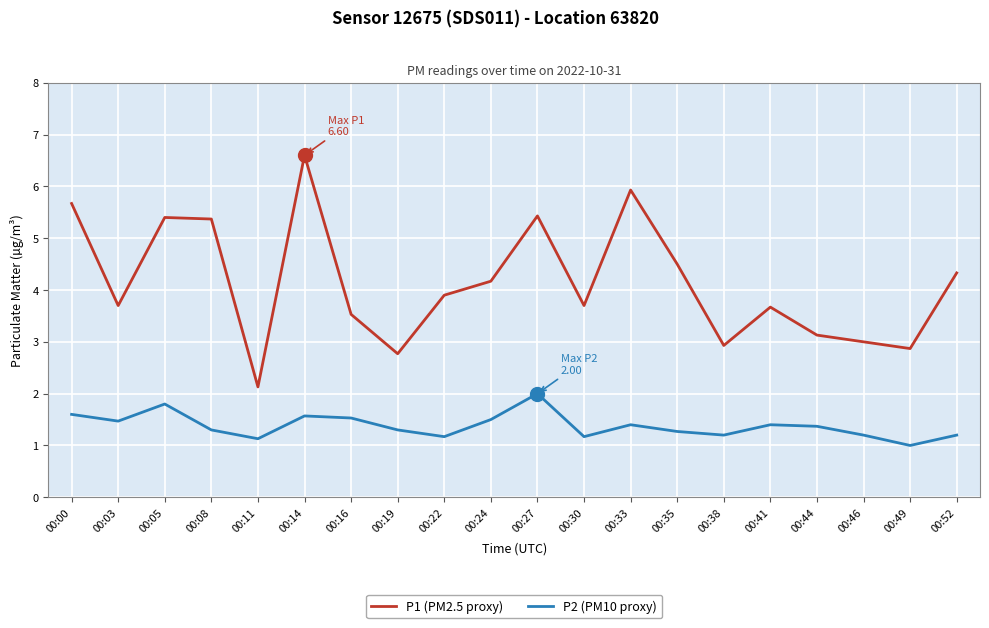

Rank the series by their average value, from lowest to highest.

P2 (PM10 proxy), P1 (PM2.5 proxy)